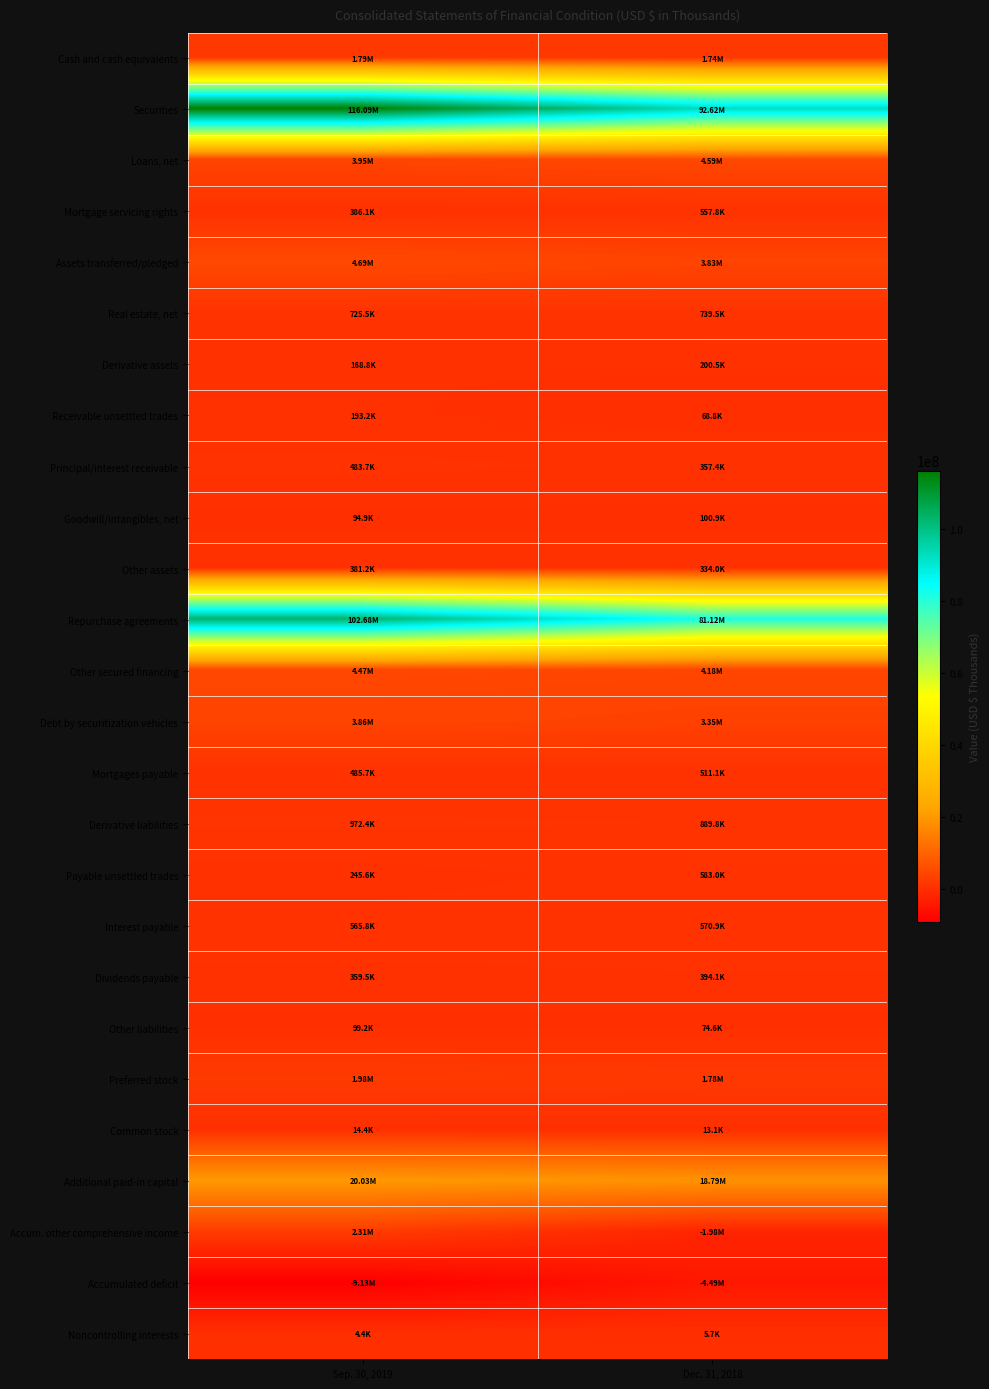

At how many categories does at least one series exceed 66890066?

2